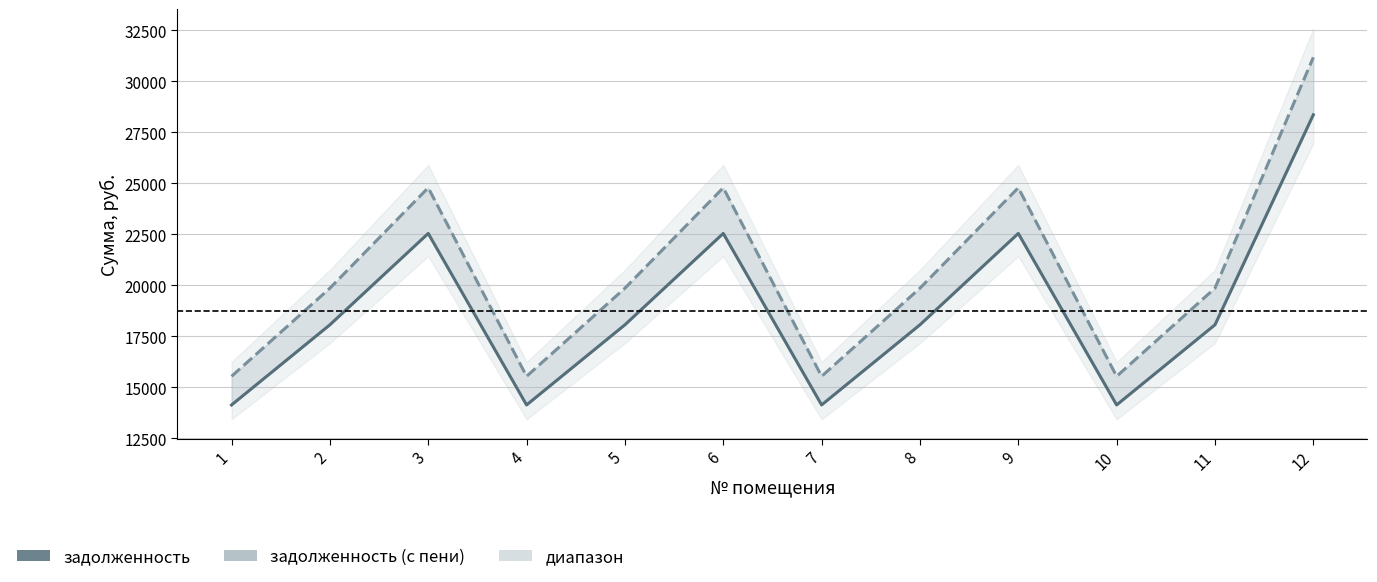

Reading right to left, what are all the values shown in this chart?

задолженность: 12=28365.8	11=18072.5	10=14143.7	9=22551.4	8=18072.5	7=14143.7	6=22551.4	5=18072.5	4=14143.7	3=22551.4	2=18072.5	1=14143.7
задолженность (с пени): 12=31181.6	11=19866.5	10=15547.7	9=24790.0	8=19866.5	7=15547.7	6=24790.0	5=19866.5	4=15547.7	3=24790.0	2=19866.5	1=15547.7